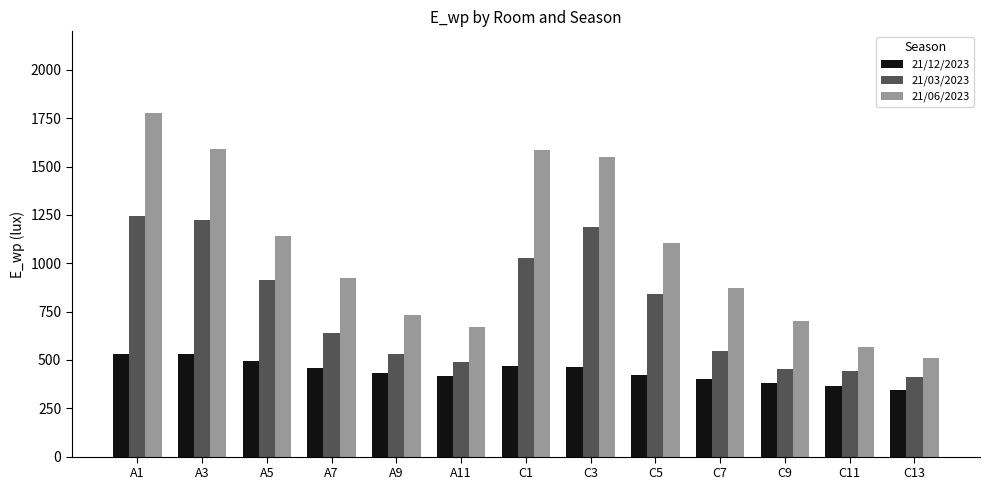

What is the total value across all series at A11?

1579.3